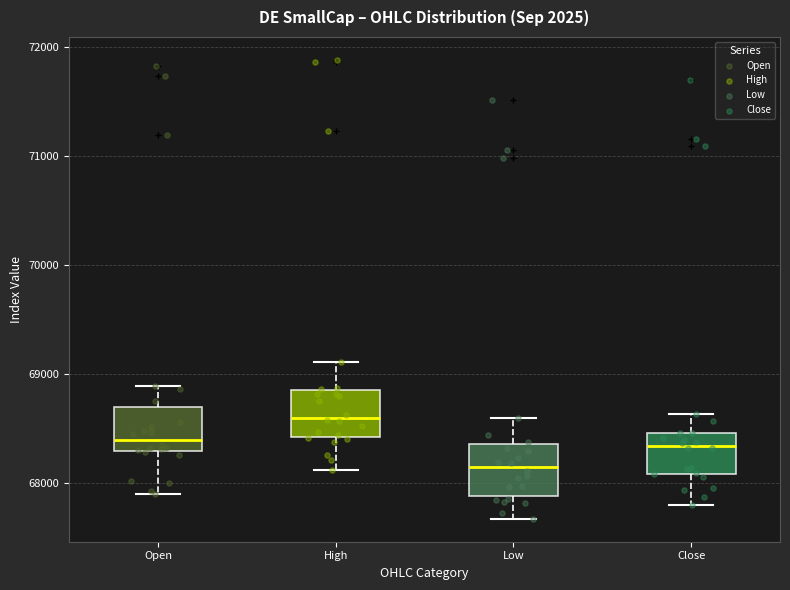

Reading left to right, read every box against the y-axis: the position of its median line, the range the box covers, and the ends of its whiskers. The values are not printed on the chart, so give them approximately, as read against the axis.

Open: median 68400, box 68300 to 68700, whiskers 67900 to 68900
High: median 68600, box 68400 to 68900, whiskers 68100 to 69100
Low: median 68100, box 67900 to 68400, whiskers 67700 to 68600
Close: median 68300, box 68100 to 68500, whiskers 67800 to 68600